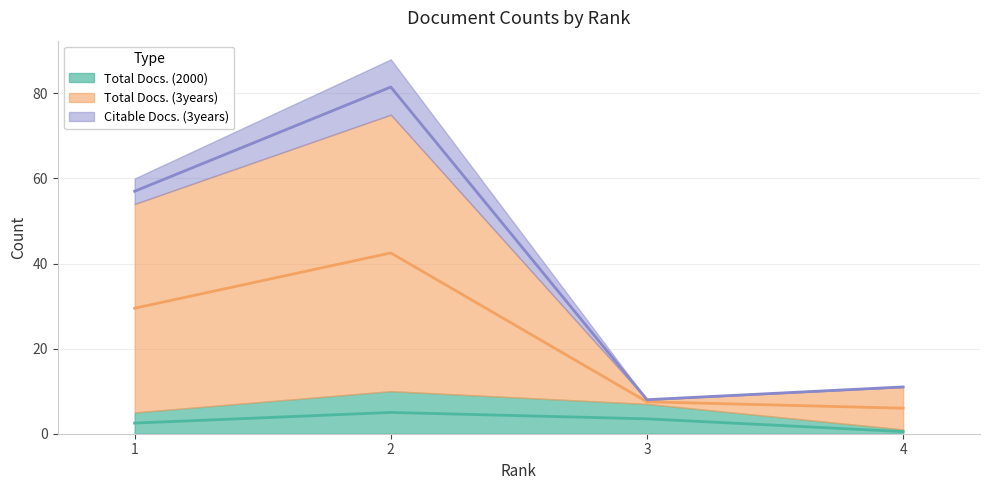

Which series has the widest spread of values?

Total Docs. (3years)